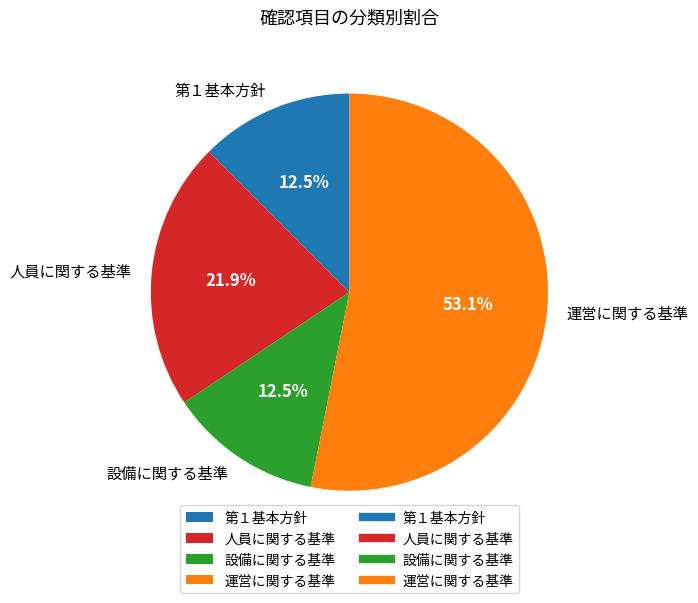

Approximately how many times larger is the value at 第１基本方針 compared to 人員に関する基準?

0.6